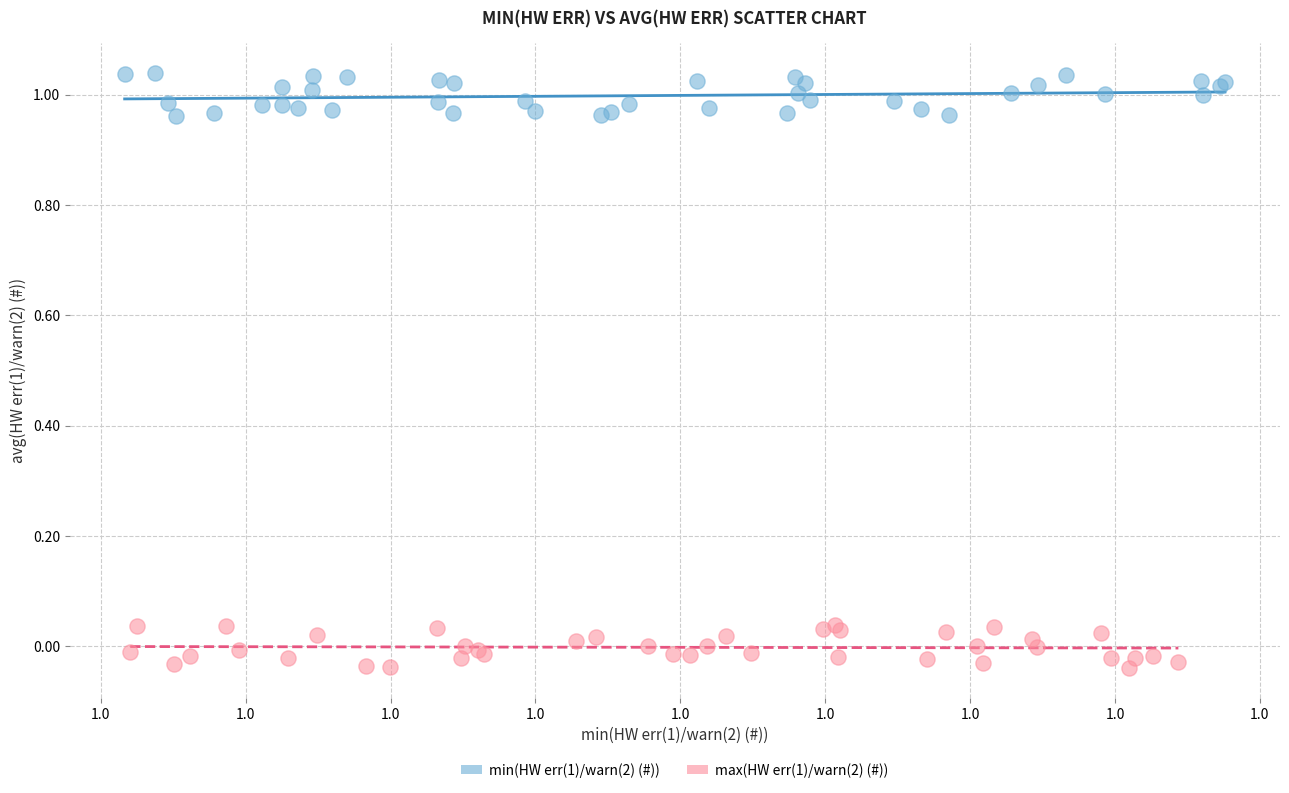

What are all the series names shown in the legend?

min(HW err(1)/warn(2) (#)), max(HW err(1)/warn(2) (#))